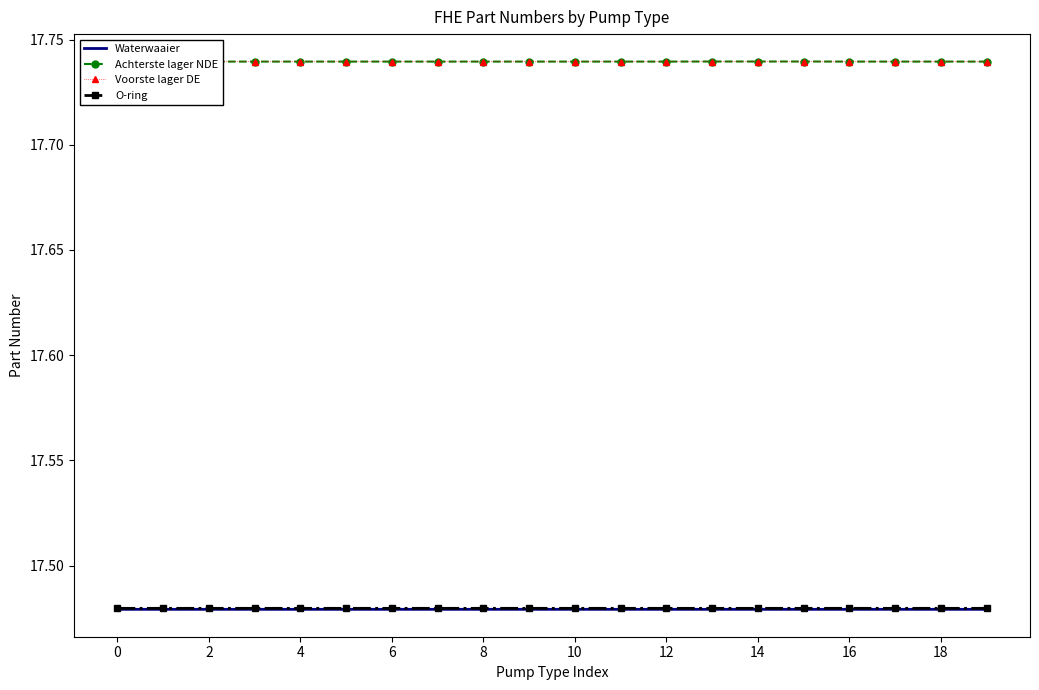

The O-ring series shows 24.1 at 16. True or false?

False